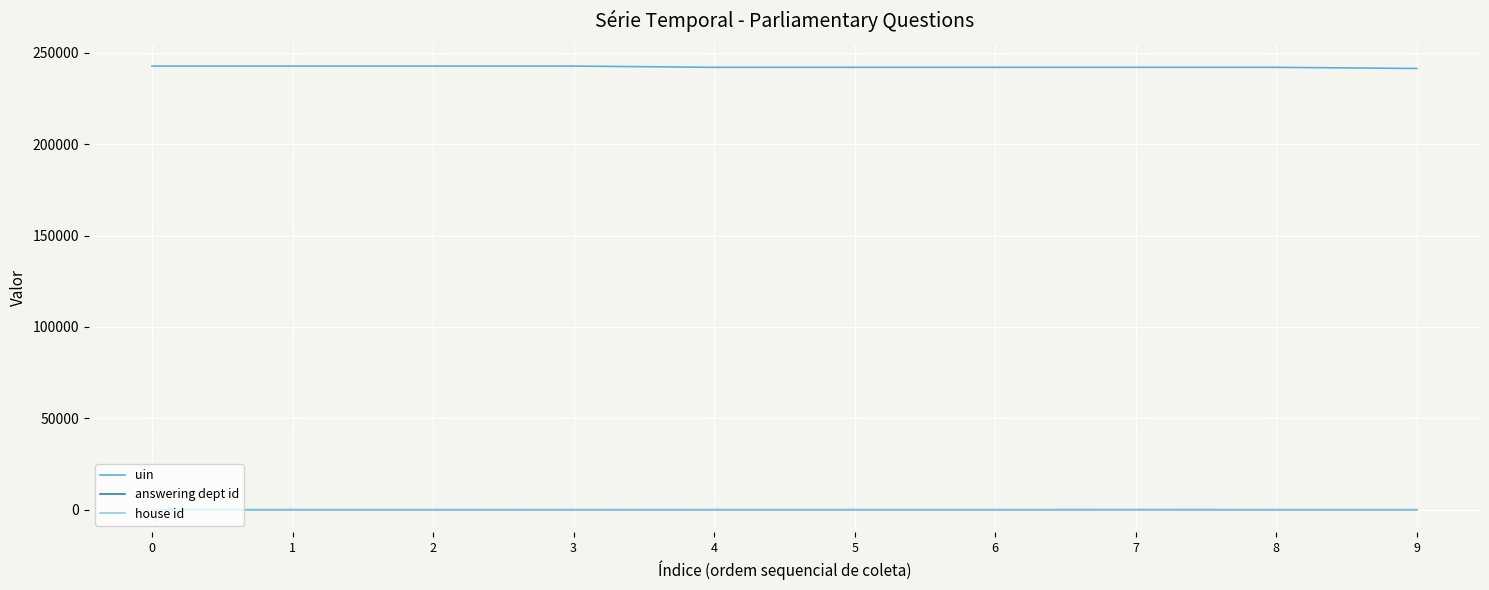

What is the greatest value displayed?

242730